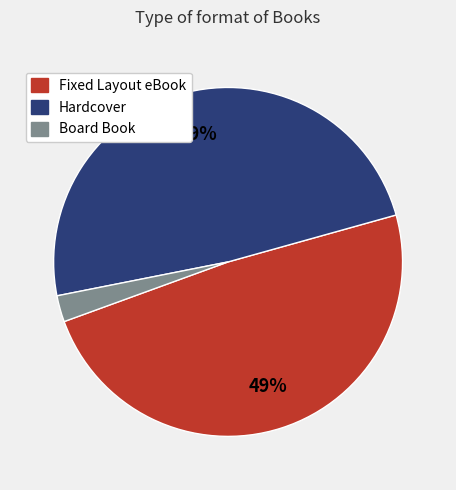

Which has a higher value, Hardcover or Board Book?

Hardcover